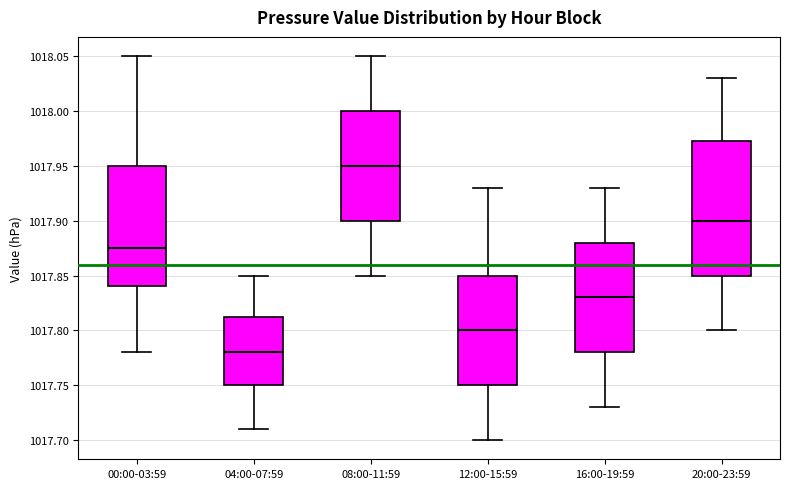

Reading left to right, read every box against the y-axis: the position of its median line, the range the box covers, and the ends of its whiskers. The values are not printed on the chart, so give them approximately, as read against the axis.

00:00-03:59: median 1017.875, box 1017.840 to 1017.950, whiskers 1017.780 to 1018.050
04:00-07:59: median 1017.780, box 1017.750 to 1017.815, whiskers 1017.710 to 1017.850
08:00-11:59: median 1017.950, box 1017.900 to 1018.000, whiskers 1017.850 to 1018.050
12:00-15:59: median 1017.800, box 1017.750 to 1017.850, whiskers 1017.700 to 1017.930
16:00-19:59: median 1017.830, box 1017.780 to 1017.880, whiskers 1017.730 to 1017.930
20:00-23:59: median 1017.900, box 1017.850 to 1017.975, whiskers 1017.800 to 1018.030